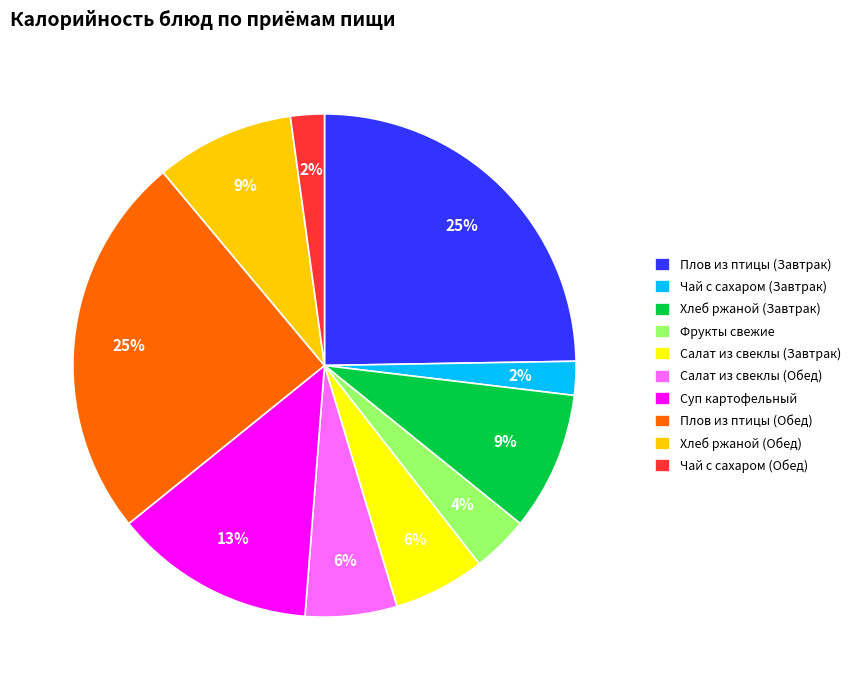

Does Хлеб ржаной (Обед) represent more than half of the total?

No